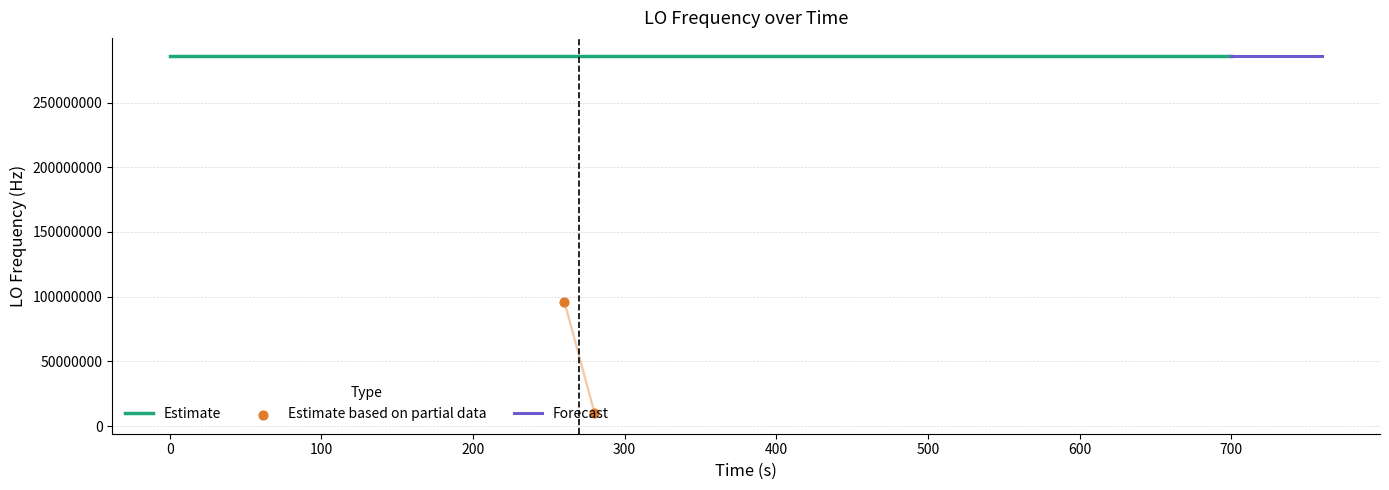

Between 10 and 18, which is larger?

18